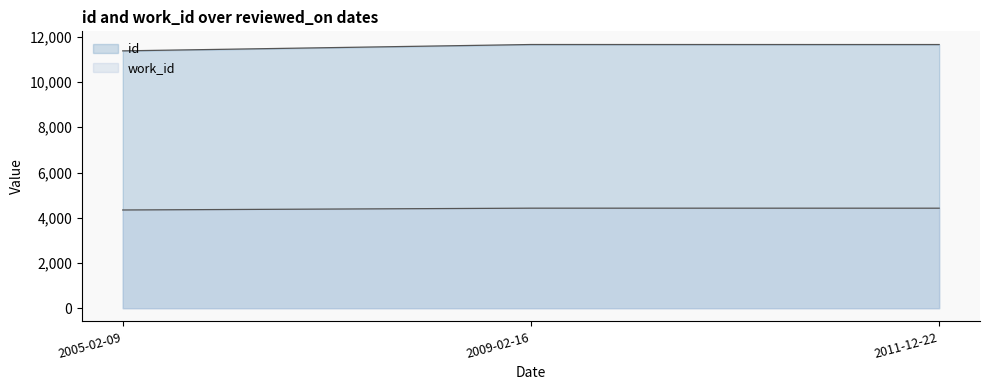

How many data points does each series have?

3